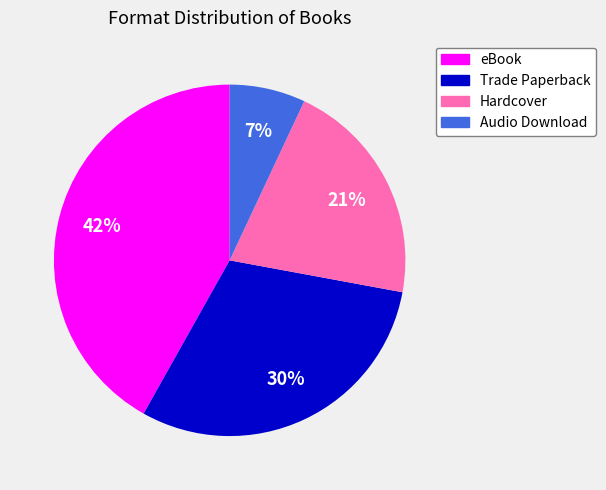

Is there any slice that represents more than half of the pie?

No